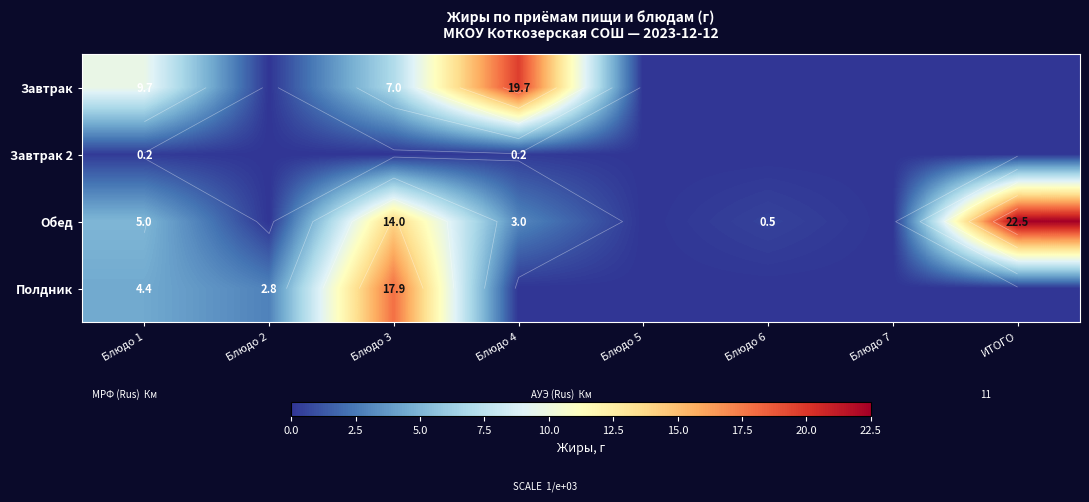

The Обед series shows 23.6 at Блюдо 3. True or false?

False